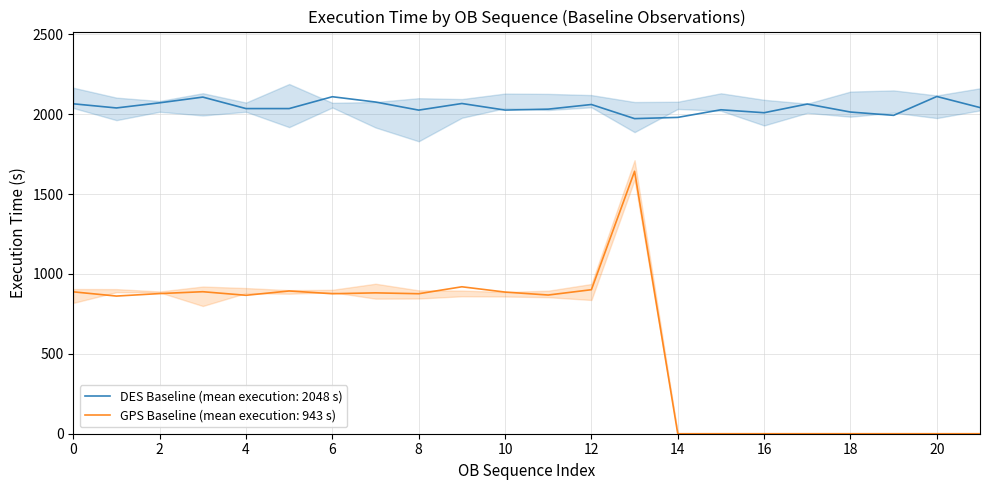

What is the difference between the maximum and minimum values?

1642.9